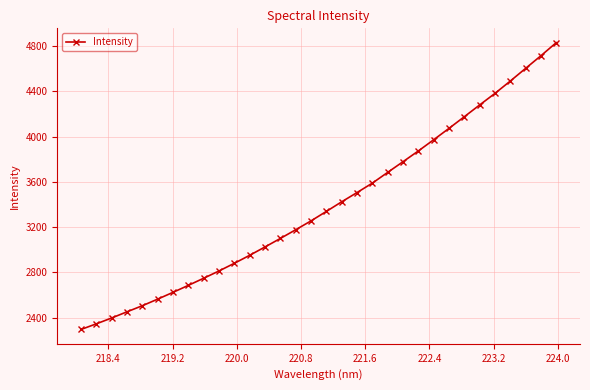

What is the average value?

3392.3